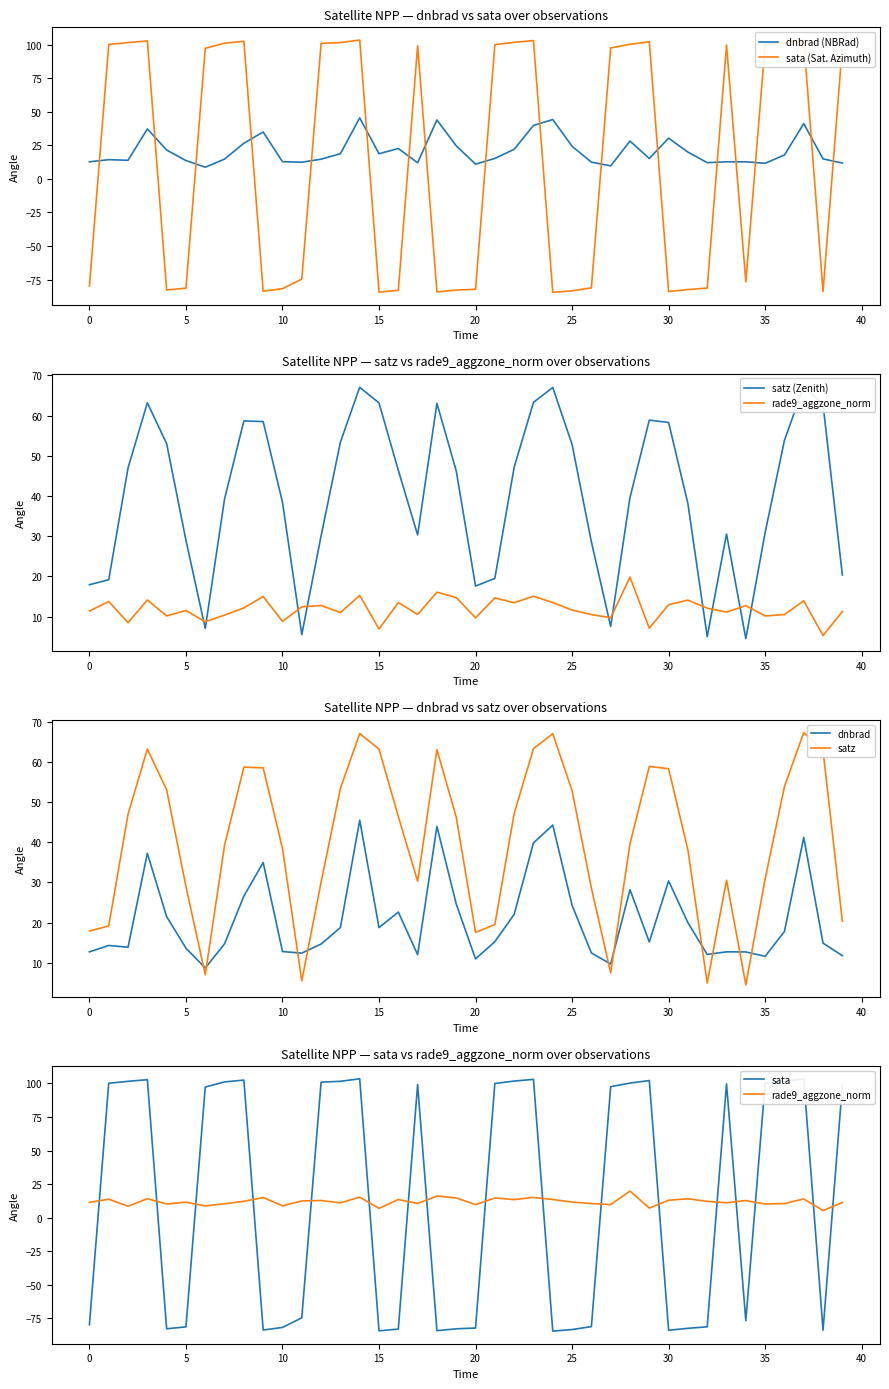

How many data points in sata are less than 97?

19